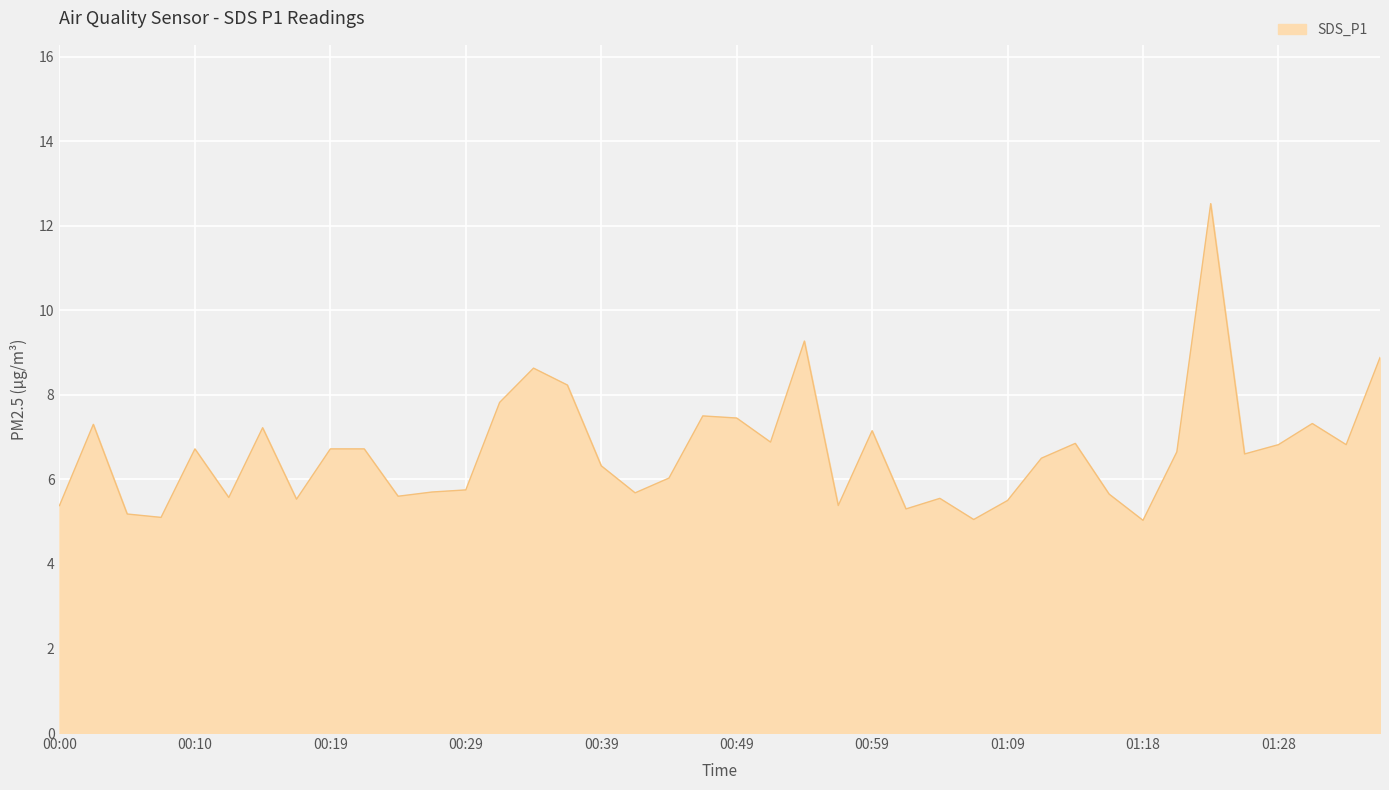

What is the minimum value shown in the chart?

5.0